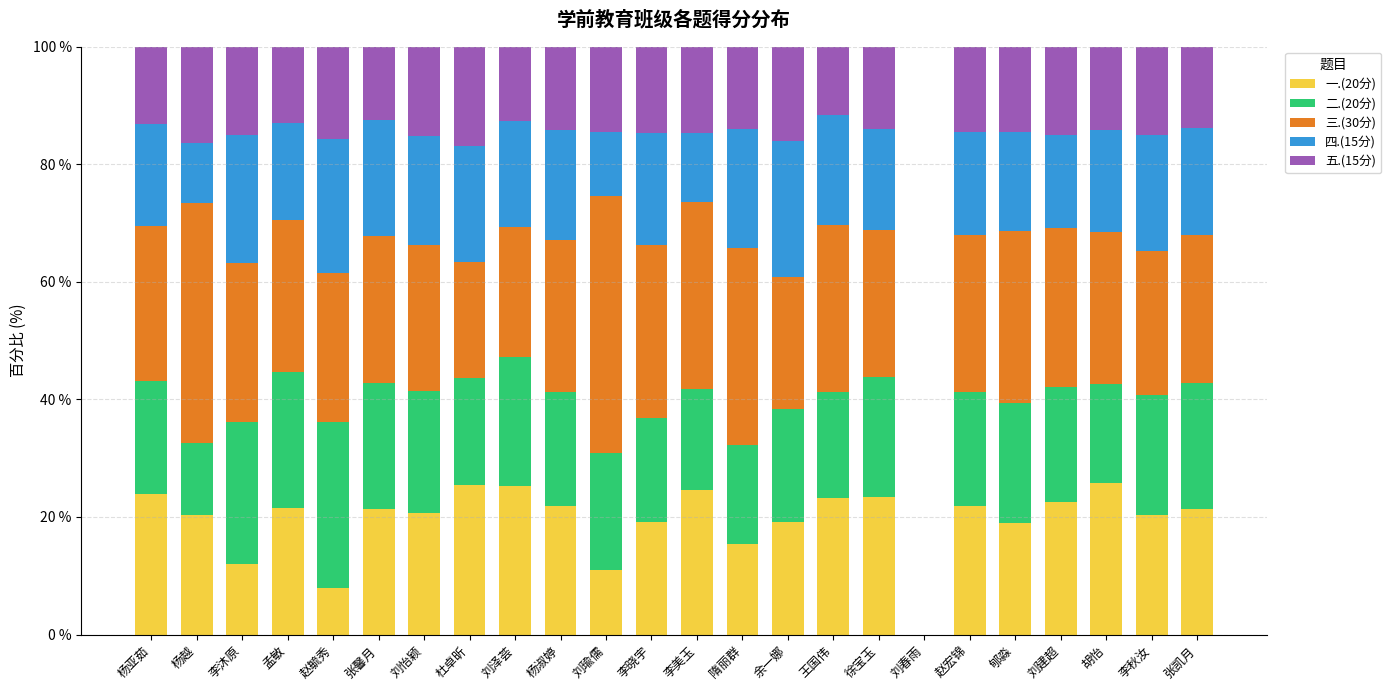

How many data points does each series have?

24